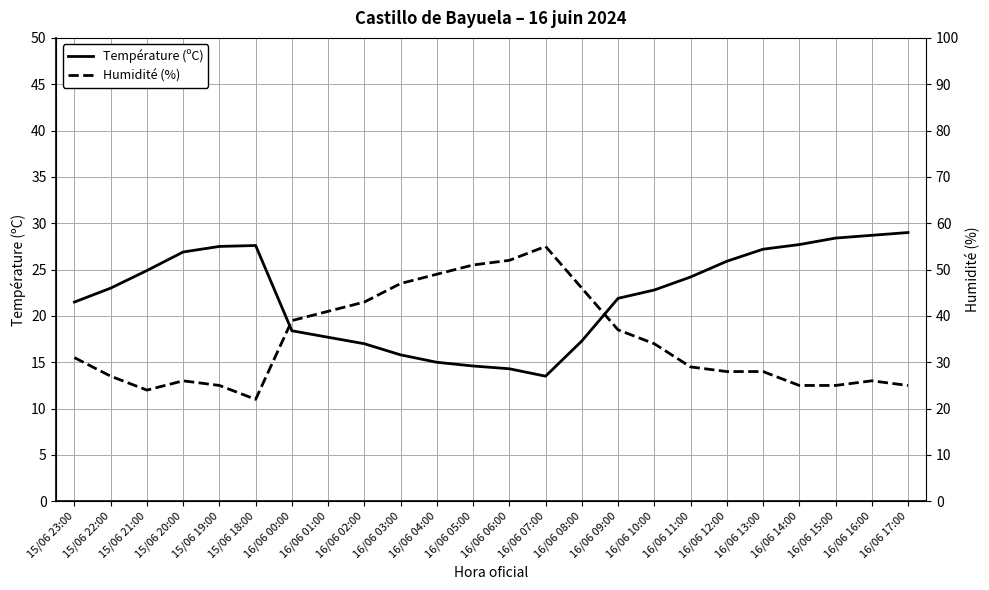

At how many categories does at least one series exceed 52?

1